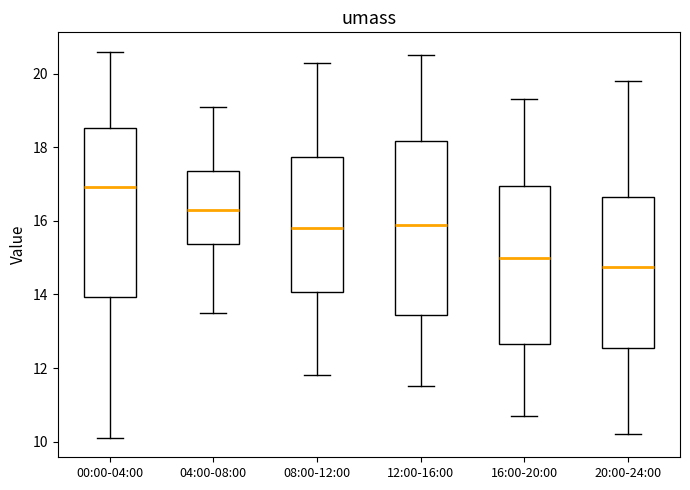

Reading left to right, read every box against the y-axis: the position of its median line, the range the box covers, and the ends of its whiskers. The values are not printed on the chart, so give them approximately, as read against the axis.

00:00-04:00: median 17.0, box 14.0 to 18.6, whiskers 10.2 to 20.6
04:00-08:00: median 16.4, box 15.4 to 17.4, whiskers 13.6 to 19.2
08:00-12:00: median 15.8, box 14.0 to 17.8, whiskers 11.8 to 20.4
12:00-16:00: median 16.0, box 13.4 to 18.2, whiskers 11.6 to 20.6
16:00-20:00: median 15.0, box 12.6 to 17.0, whiskers 10.8 to 19.4
20:00-24:00: median 14.8, box 12.6 to 16.6, whiskers 10.2 to 19.8